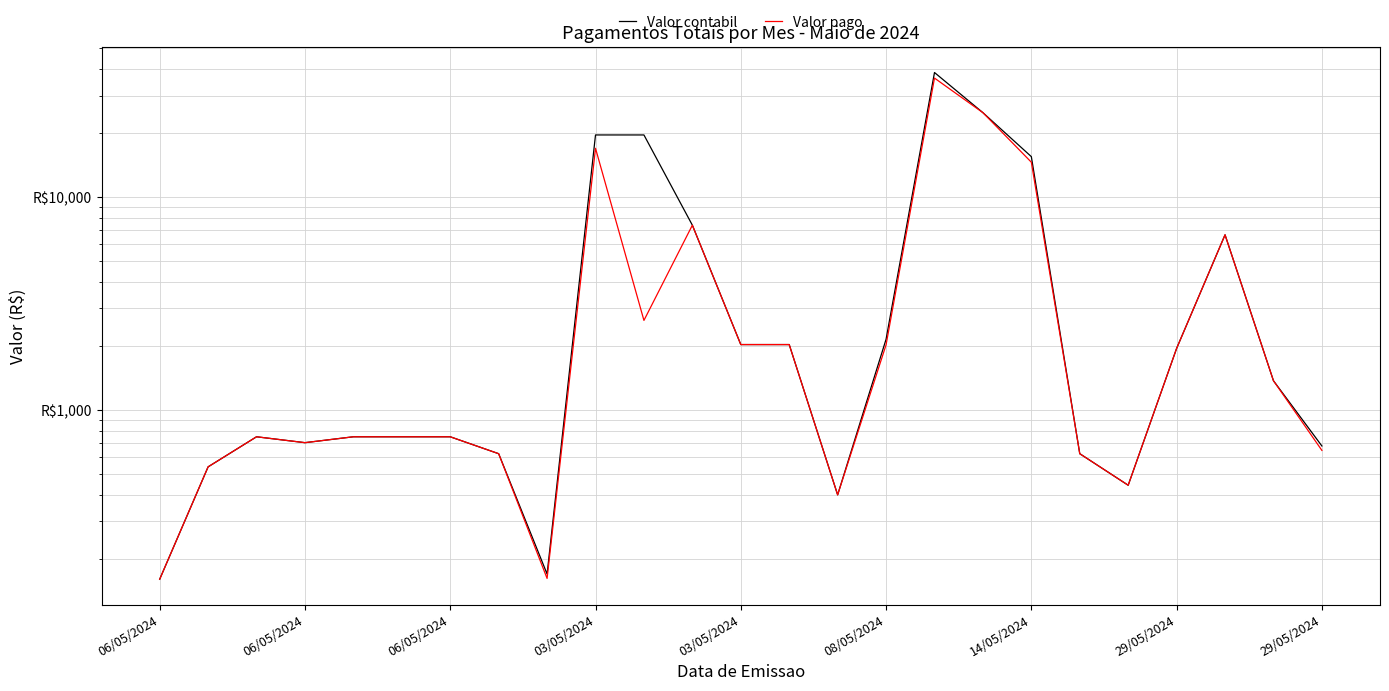

Count the number of data series in this chart.

2